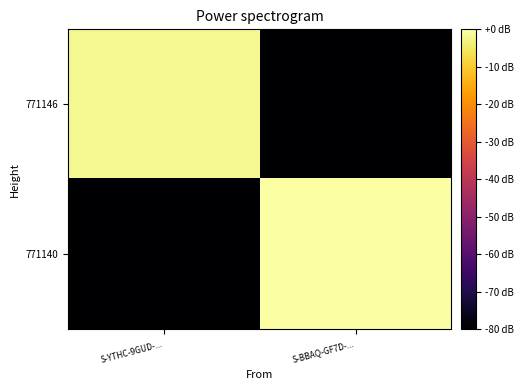

What is the difference between the highest and lowest values at S-YTHC-9GUD-...?

78.3